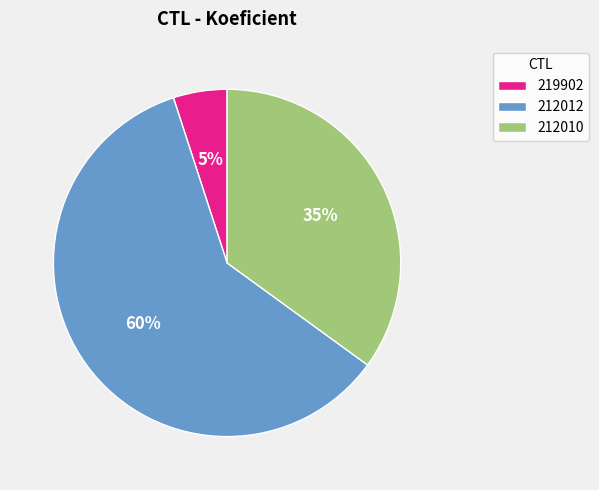

What is the smallest slice in the pie chart?

219902